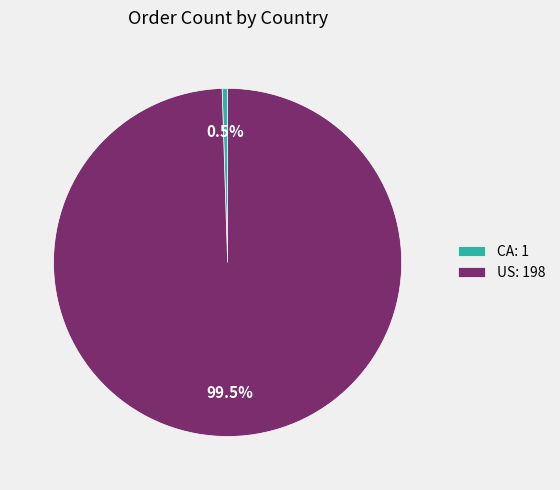

Combined, what portion of the pie is US and CA?

100.0%